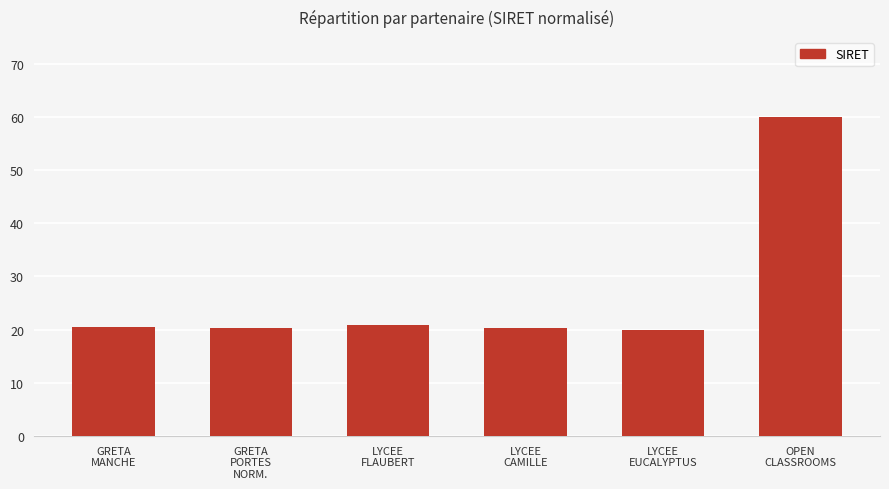

What is the smallest value displayed?

20.0